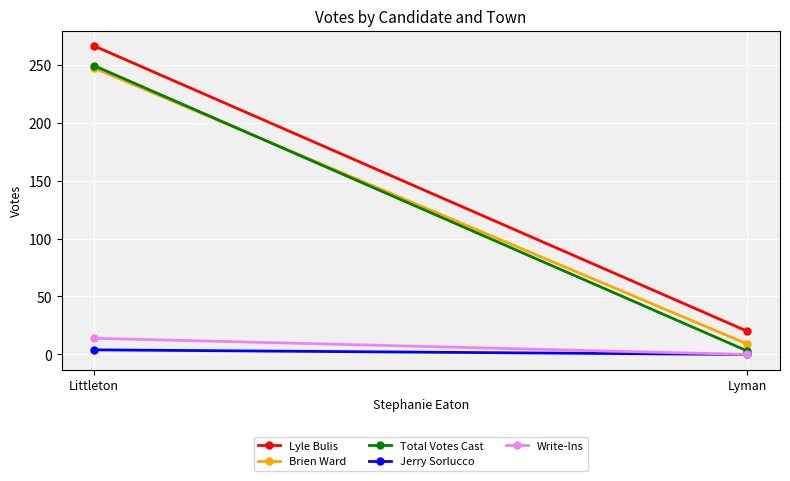

The value of Jerry Sorlucco at Littleton is 4. True or false?

True